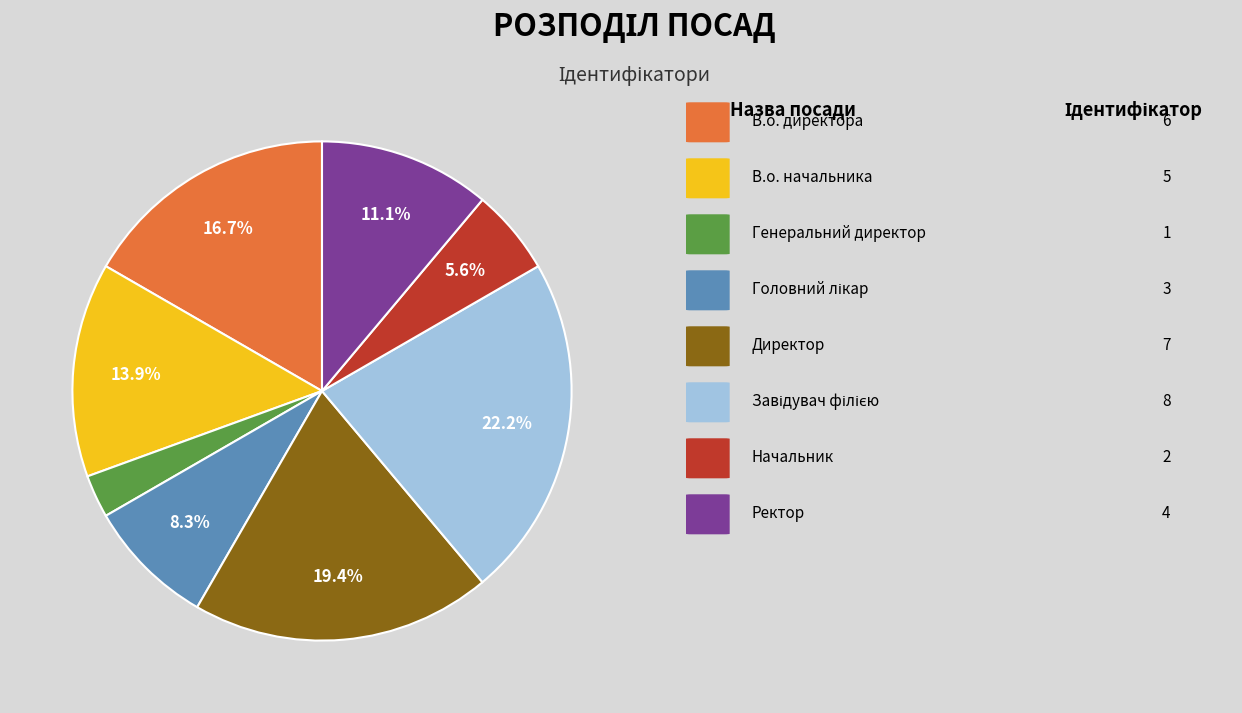

Is there any slice that represents more than half of the pie?

No